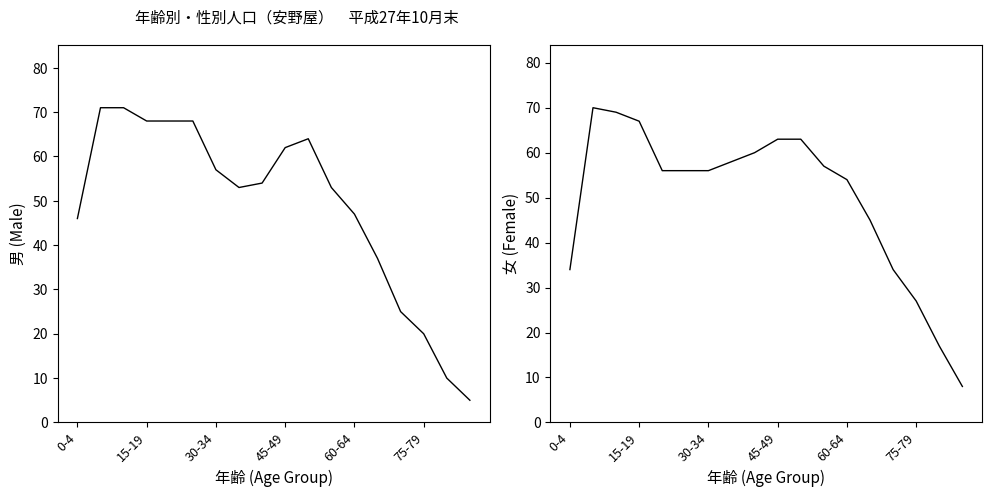

How many intersections are there between 男 (Male) and 女 (Female)?

3